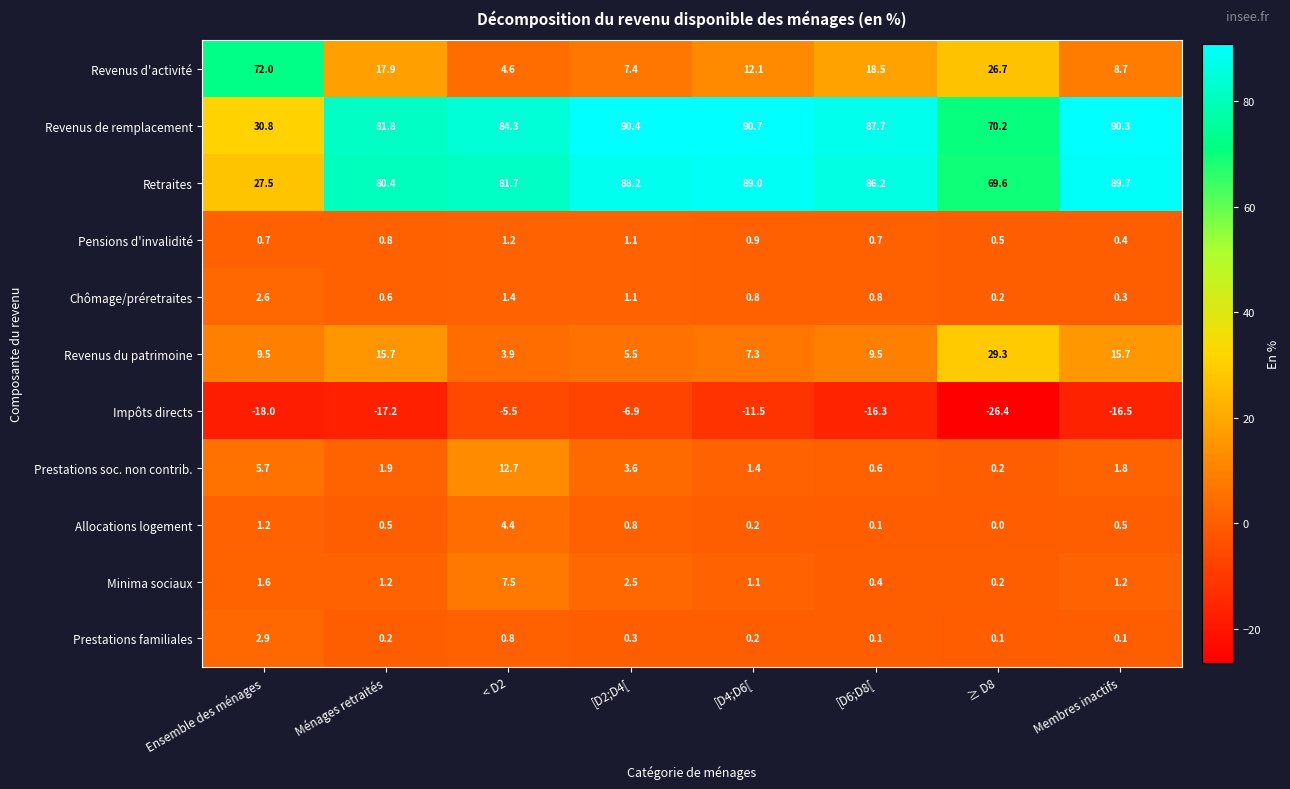

What value does the Revenus du patrimoine series have at Ménages retraités?

15.7